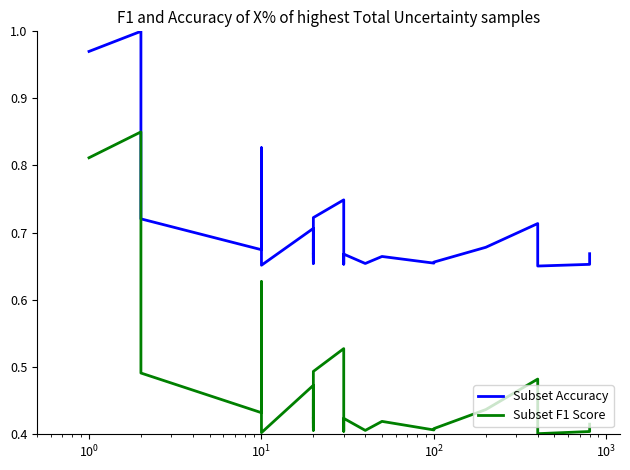

The value of Subset Accuracy at $\mathdefault{10^{3}}$ is 1.2. True or false?

False